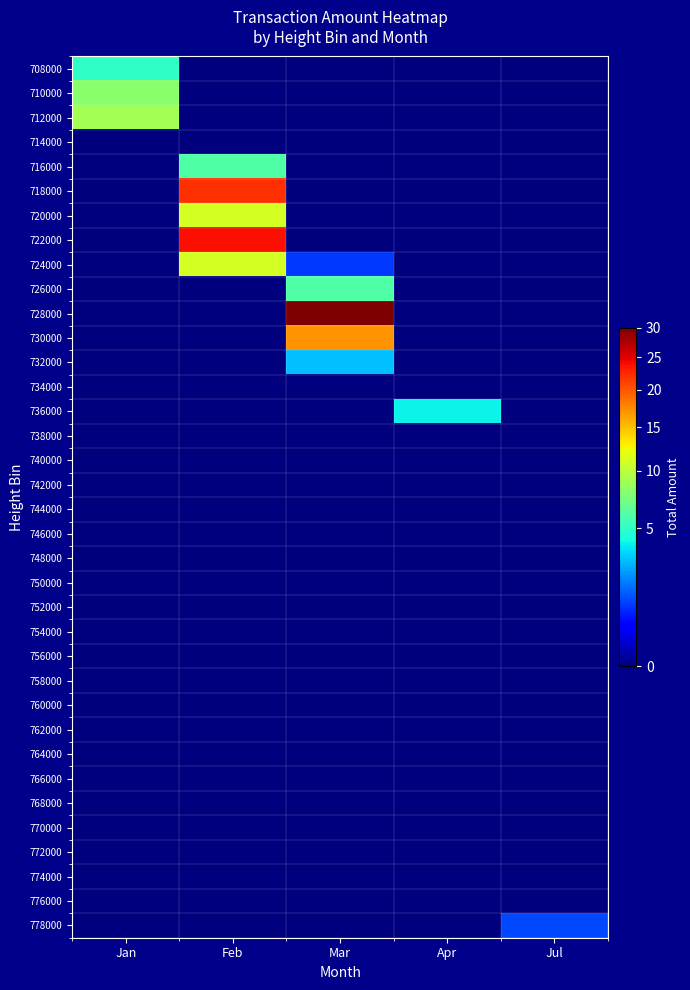

Which has a higher value, Apr or Mar?

Apr